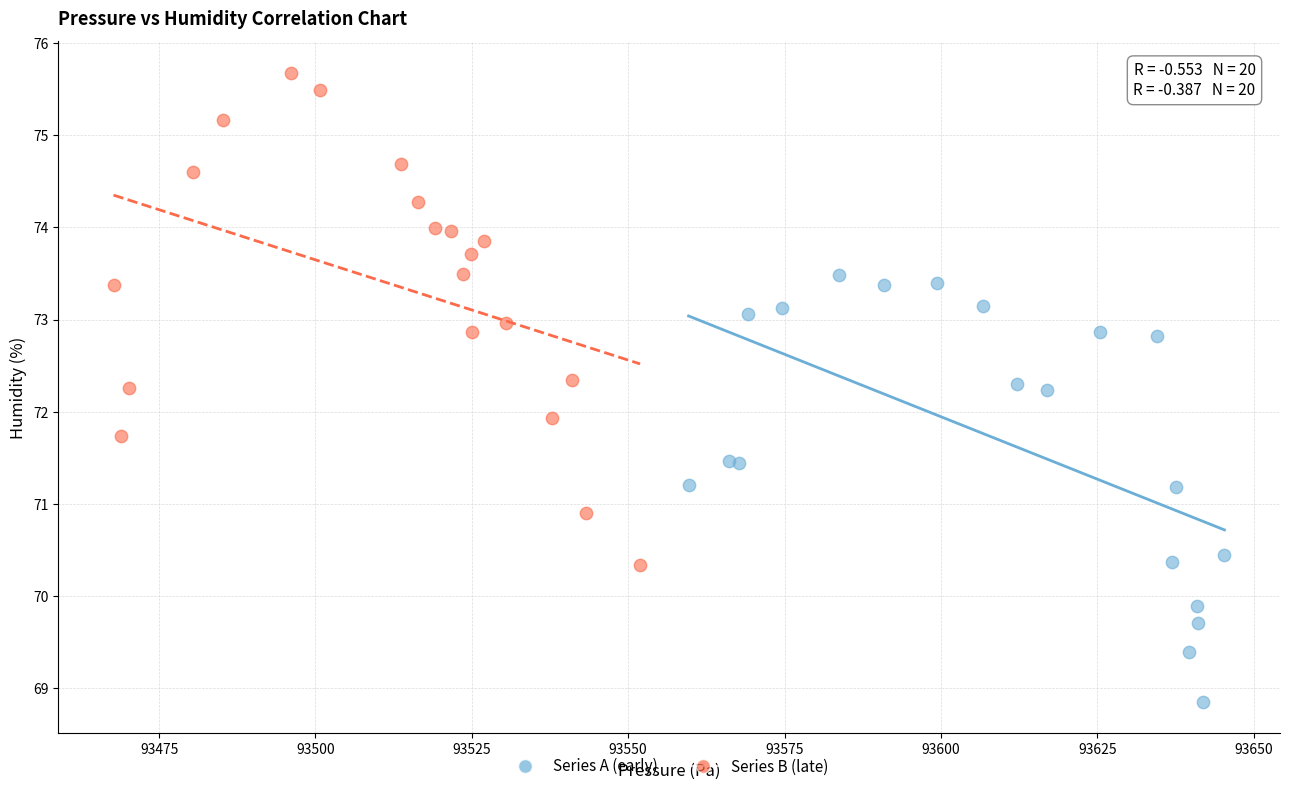

Which series contains the highest Y value?

Series B (late)